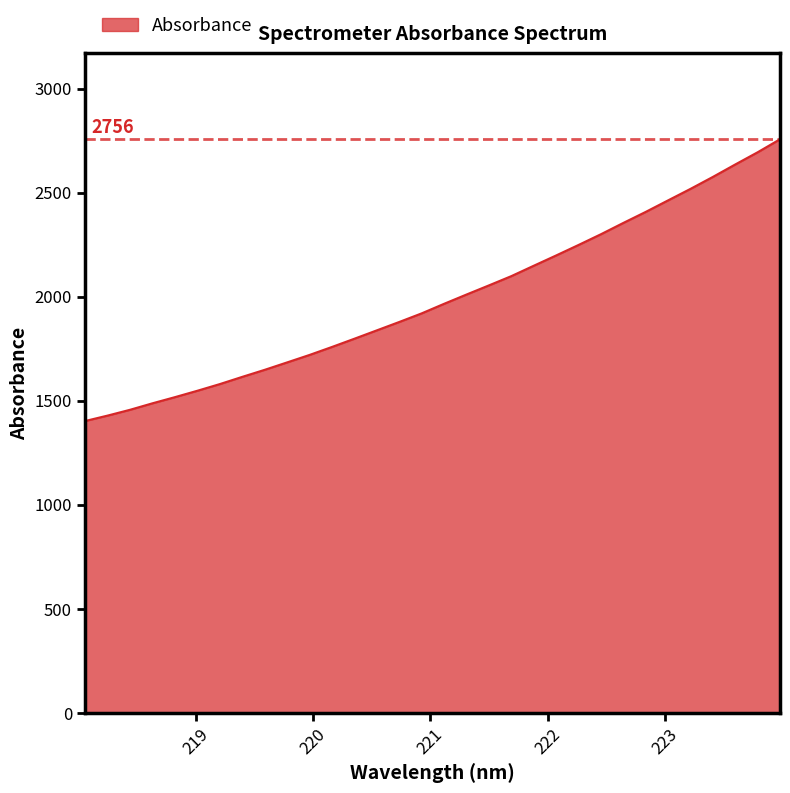

What is the difference between the maximum and minimum values?

1354.4